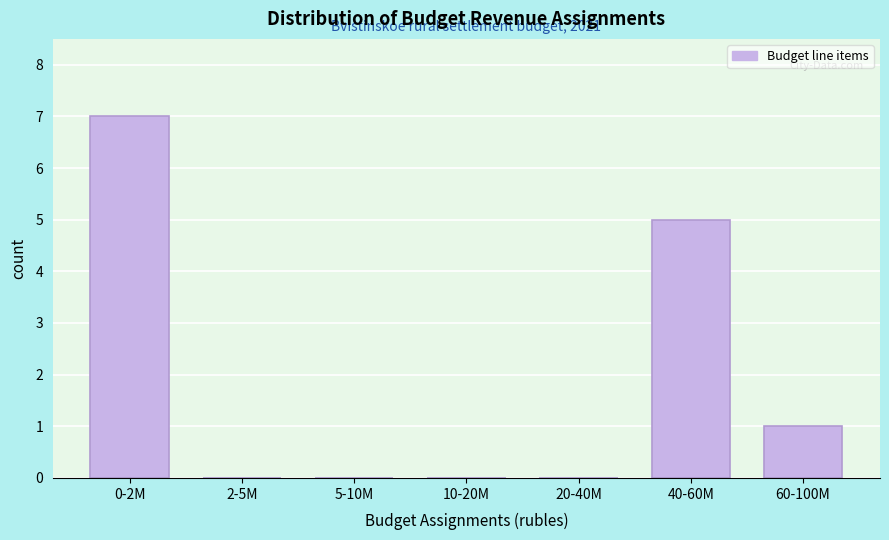

Reading right to left, what are all the values shown in this chart?

60-100M=1	40-60M=5	20-40M=0	10-20M=0	5-10M=0	2-5M=0	0-2M=7